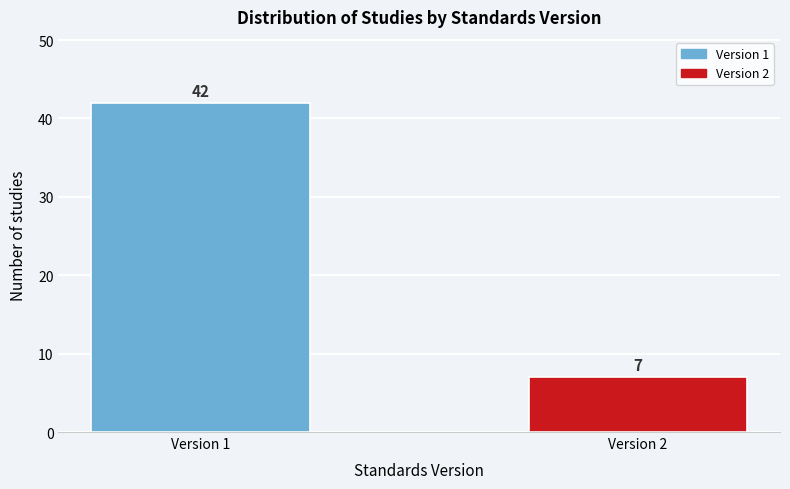

Reading right to left, extract all data points from this chart.

7	42